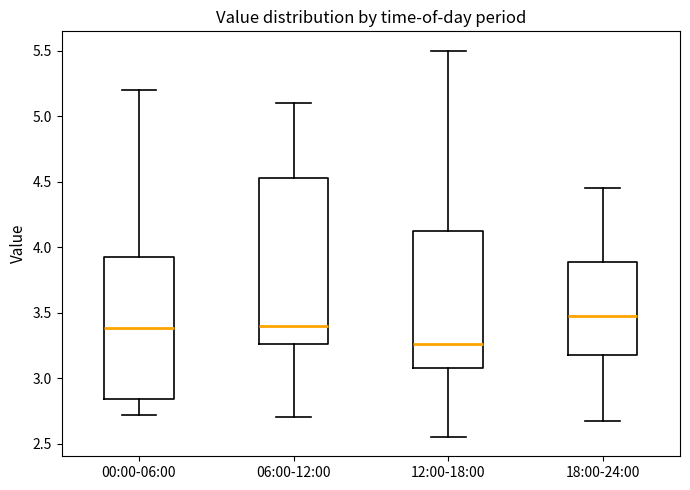

Which box's median line is the lowest?

12:00-18:00